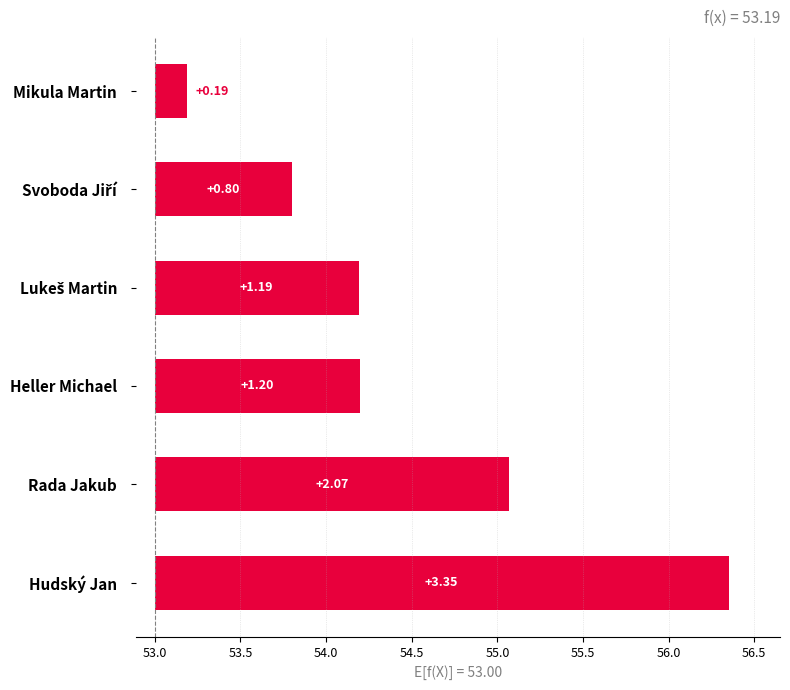

How many data points are less than 1?

2